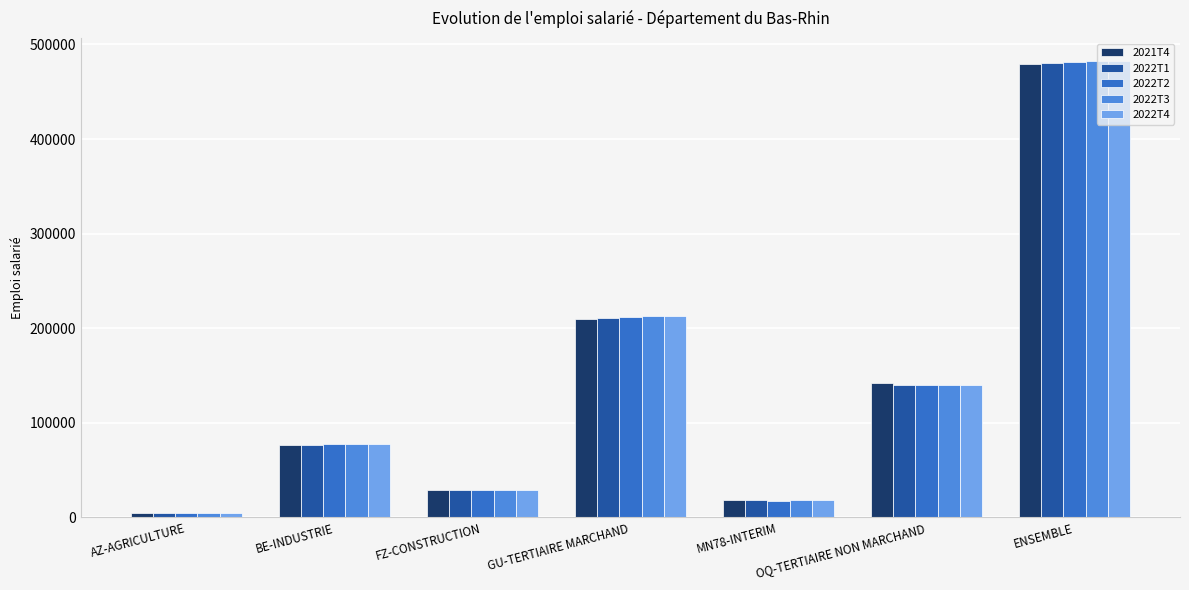

Which series has the widest spread of values?

2022T4